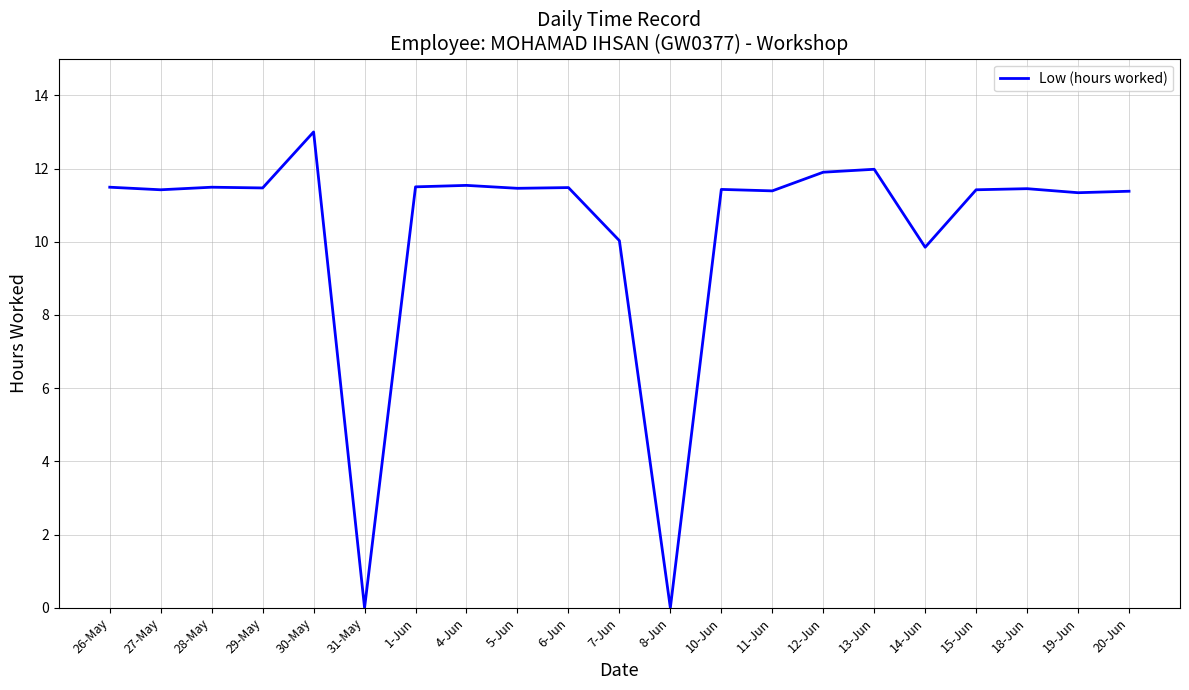

What is the sum of all values?

217.0